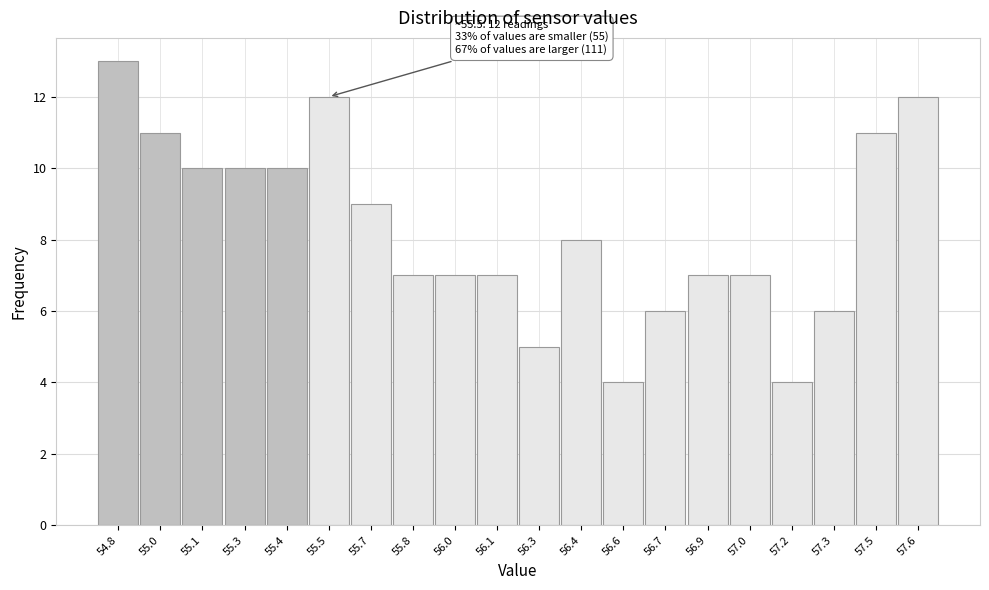

Reading left to right, list all the values displayed in this chart.

54.8=13	55.0=11	55.1=10	55.3=10	55.4=10	55.5=12	55.7=9	55.8=7	56.0=7	56.1=7	56.3=5	56.4=8	56.6=4	56.7=6	56.9=7	57.0=7	57.2=4	57.3=6	57.5=11	57.6=12